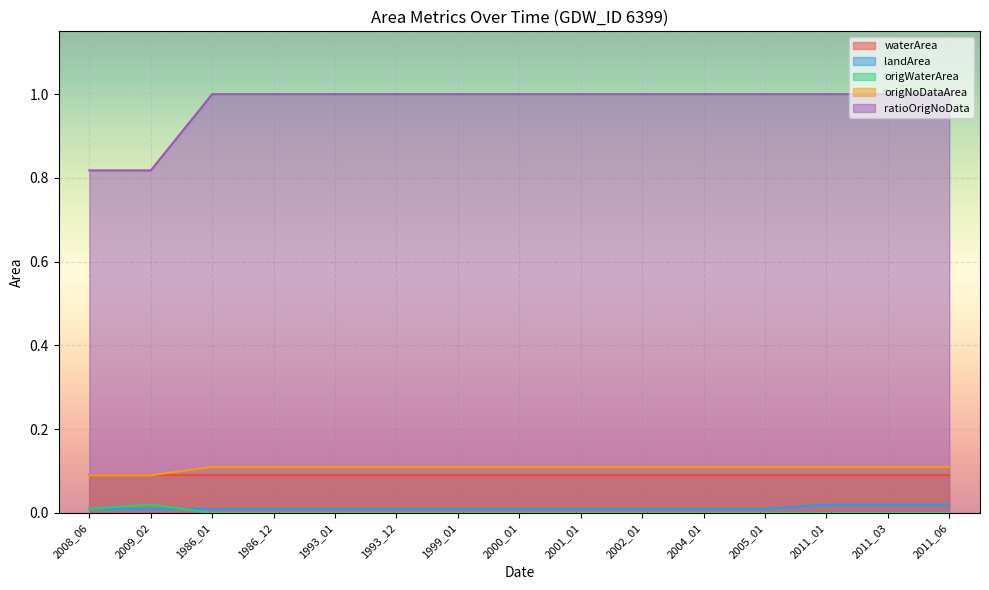

Which category has the lowest value in the origNoDataArea series?

2008_06